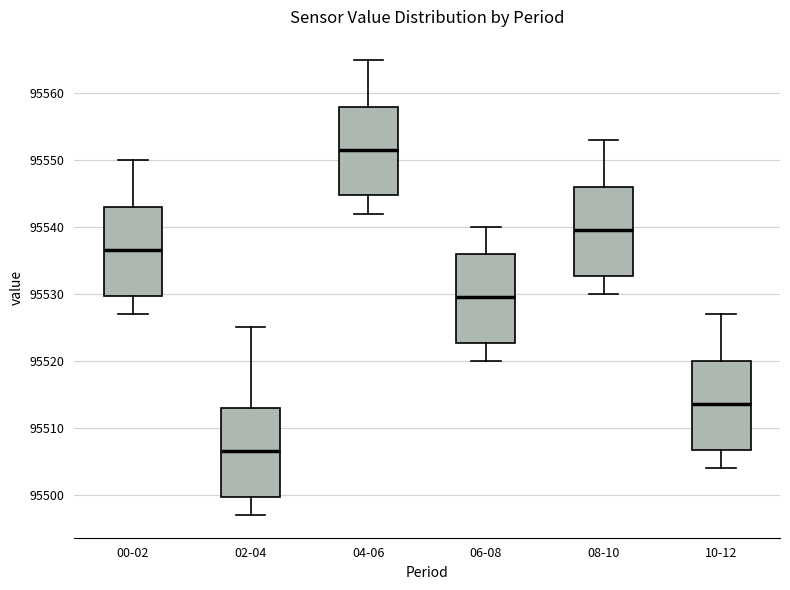

Reading left to right, read every box against the y-axis: the position of its median line, the range the box covers, and the ends of its whiskers. The values are not printed on the chart, so give them approximately, as read against the axis.

00-02: median 95537, box 95530 to 95543, whiskers 95527 to 95550
02-04: median 95507, box 95500 to 95513, whiskers 95497 to 95525
04-06: median 95552, box 95545 to 95558, whiskers 95542 to 95565
06-08: median 95530, box 95523 to 95536, whiskers 95520 to 95540
08-10: median 95540, box 95533 to 95546, whiskers 95530 to 95553
10-12: median 95514, box 95507 to 95520, whiskers 95504 to 95527